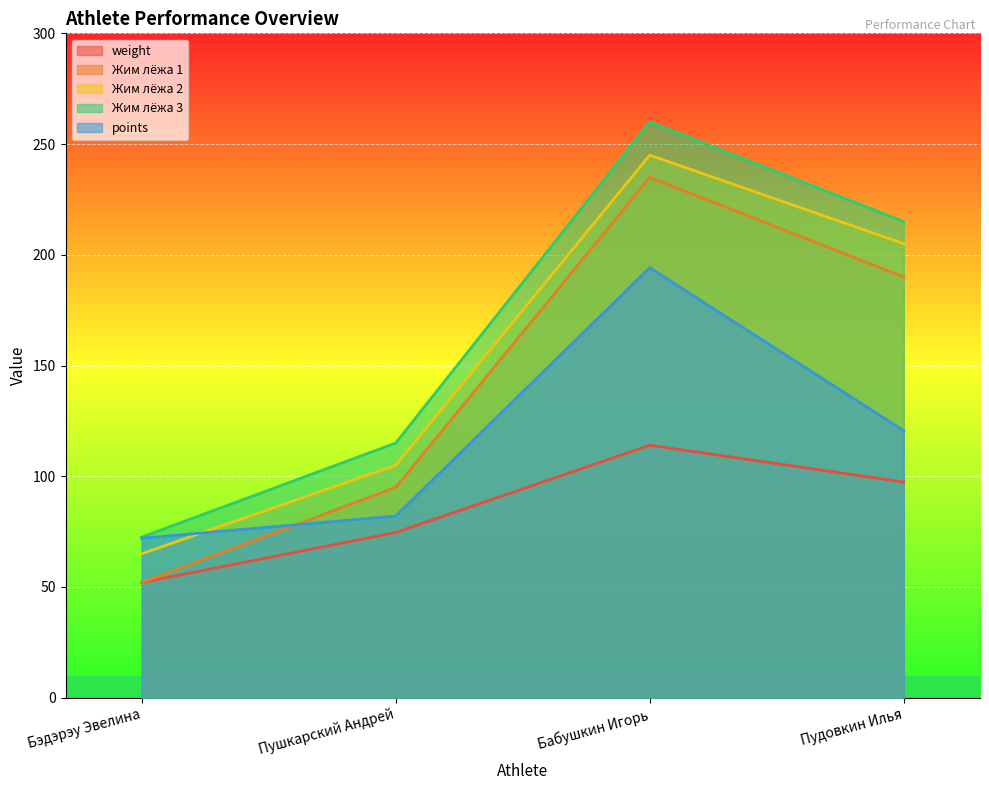

How many lines are shown in the chart?

5